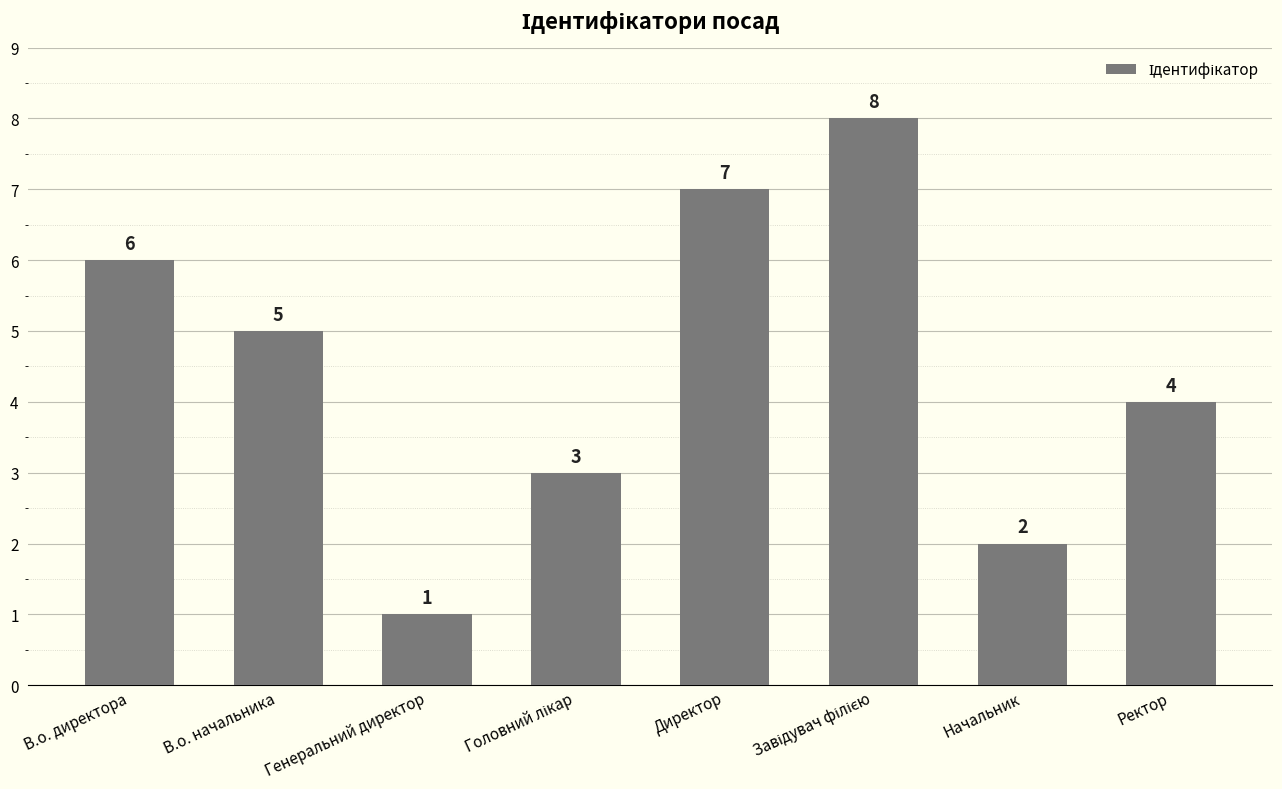

What is the difference between the maximum and minimum values?

7